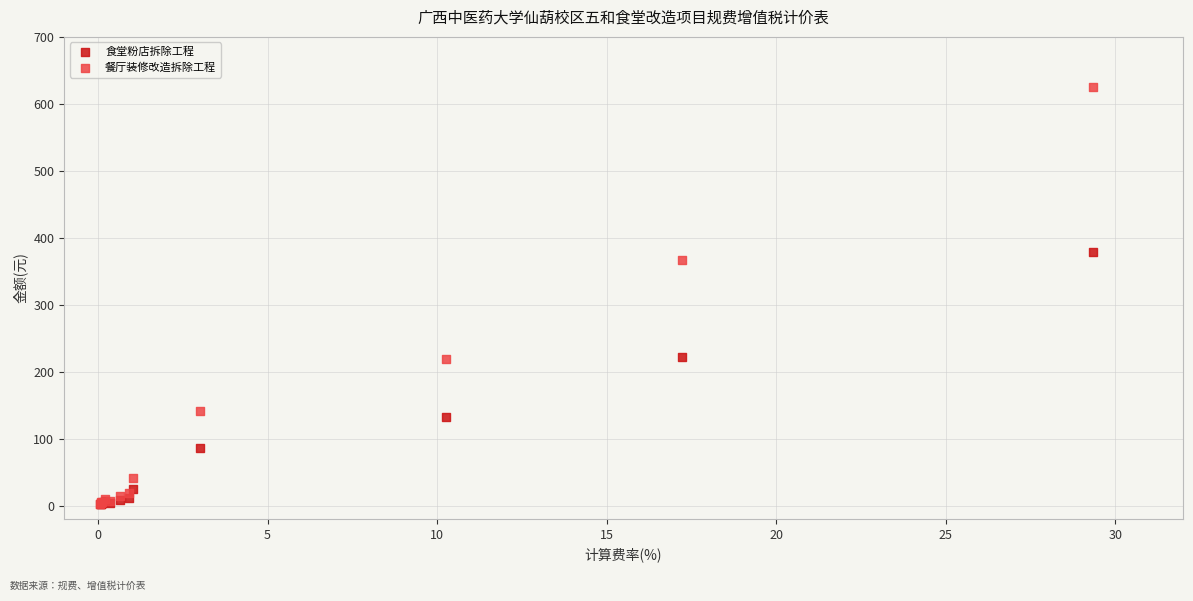

What are all the series names shown in the legend?

食堂粉店拆除工程, 餐厅装修改造拆除工程